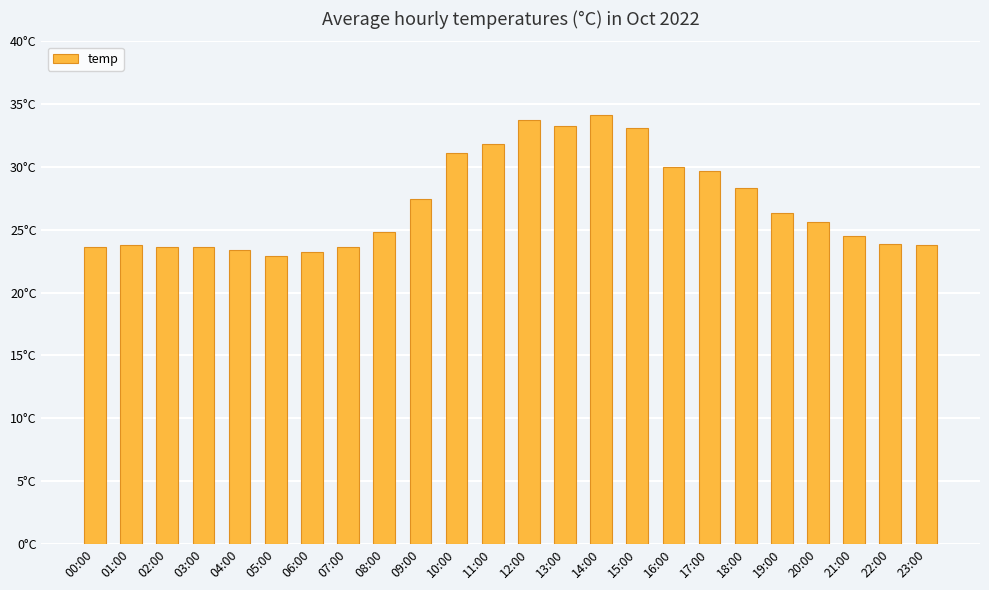

Rank the categories by value from lowest to highest.

05:00, 06:00, 04:00, 02:00, 03:00, 07:00, 00:00, 01:00, 23:00, 22:00, 21:00, 08:00, 20:00, 19:00, 09:00, 18:00, 17:00, 16:00, 10:00, 11:00, 15:00, 13:00, 12:00, 14:00